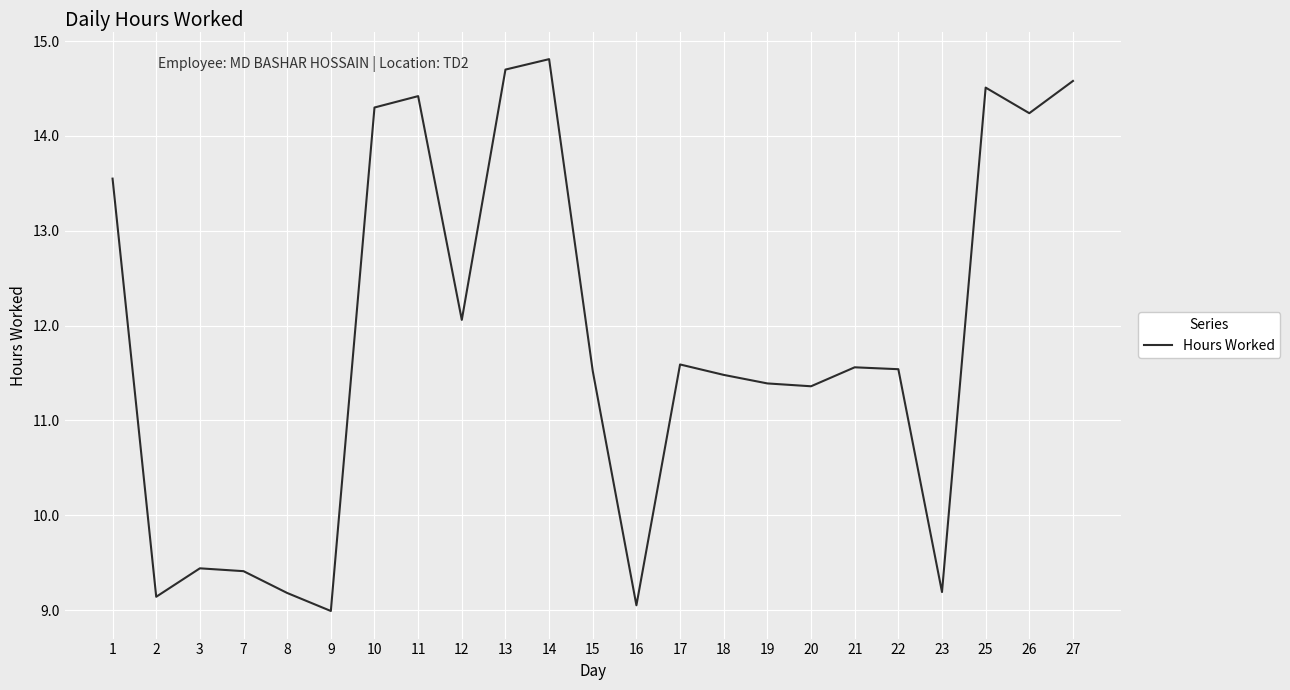

Is this an area chart (filled region under the line)?

No